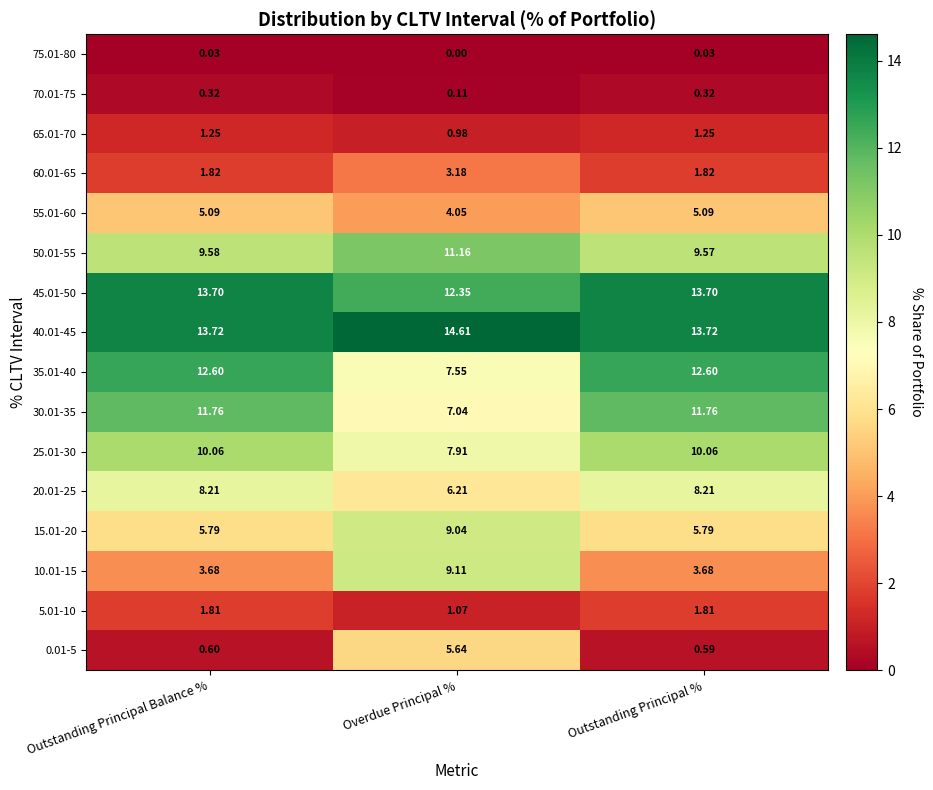

At which label is 75.01-80 closest to 0?

Overdue Principal %